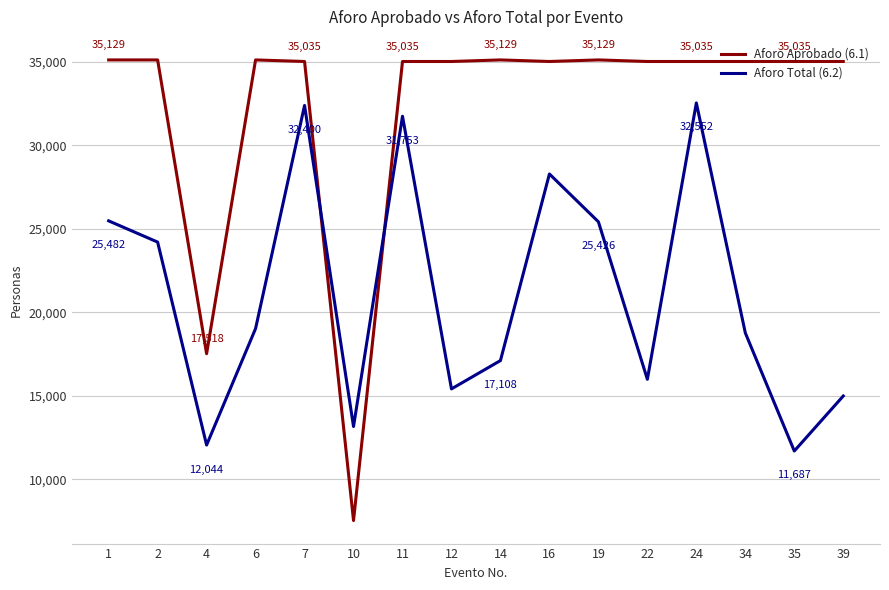

What is the lowest value of the Aforo Total (6.2) series?

11687